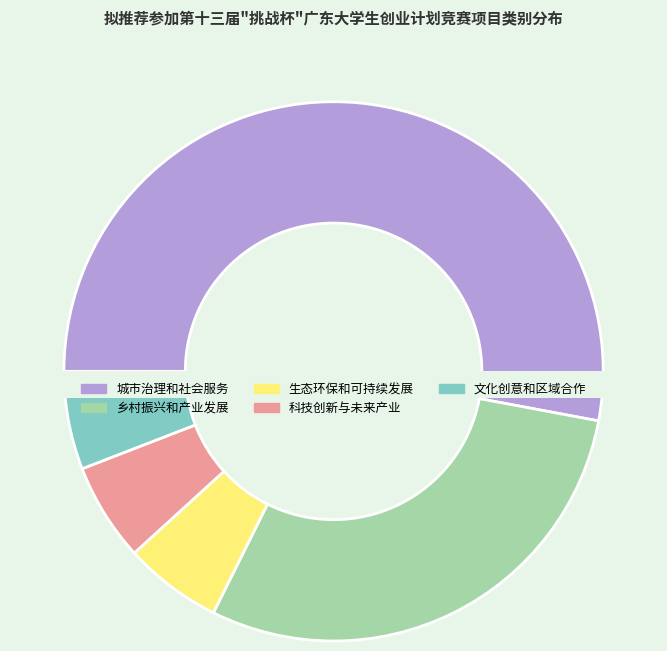

What is the change in value from 城市治理和社会服务 to 文化创意和区域合作?

-8